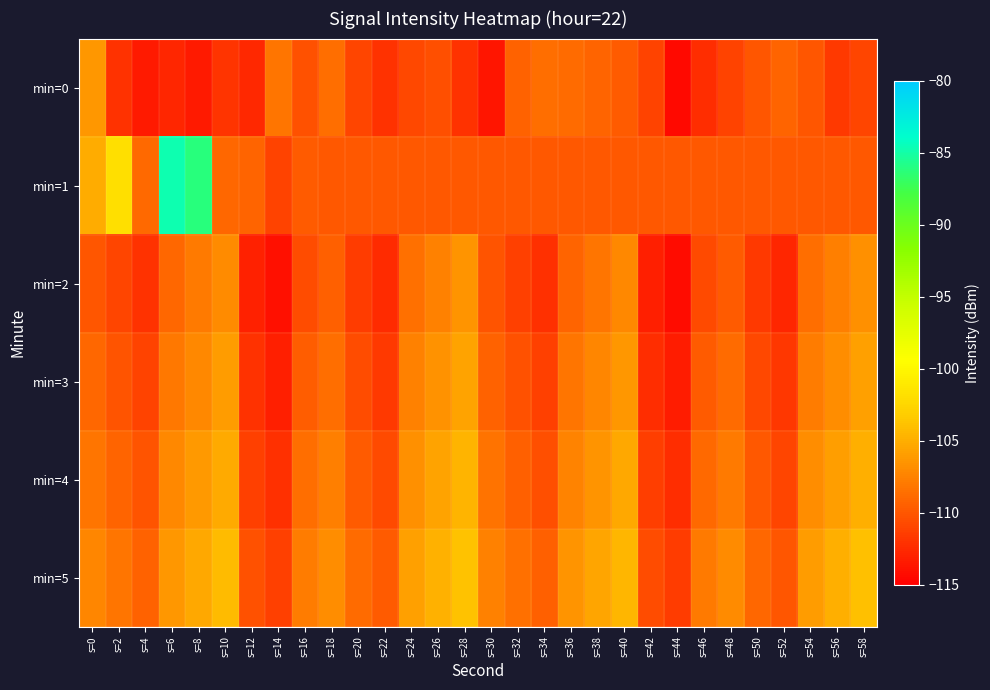

Which has a higher value, s=46 or s=26?

s=26